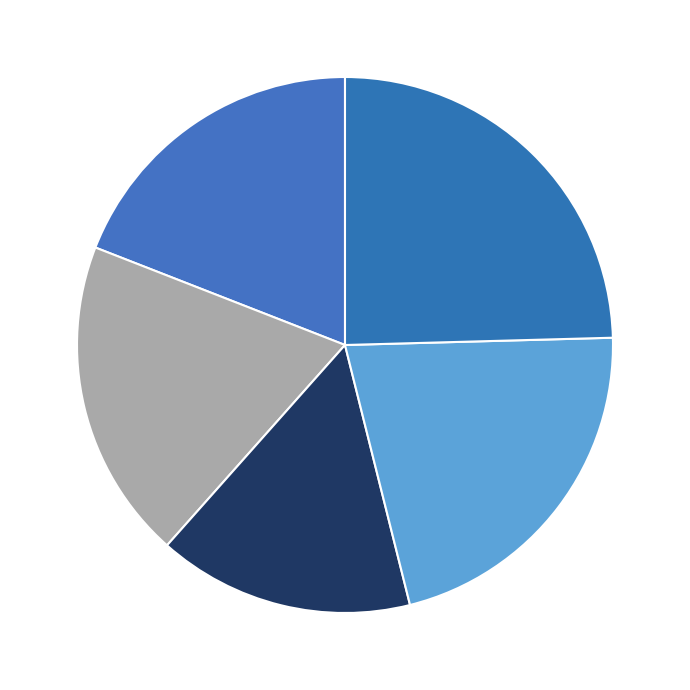

Count the number of slices in the pie.

5